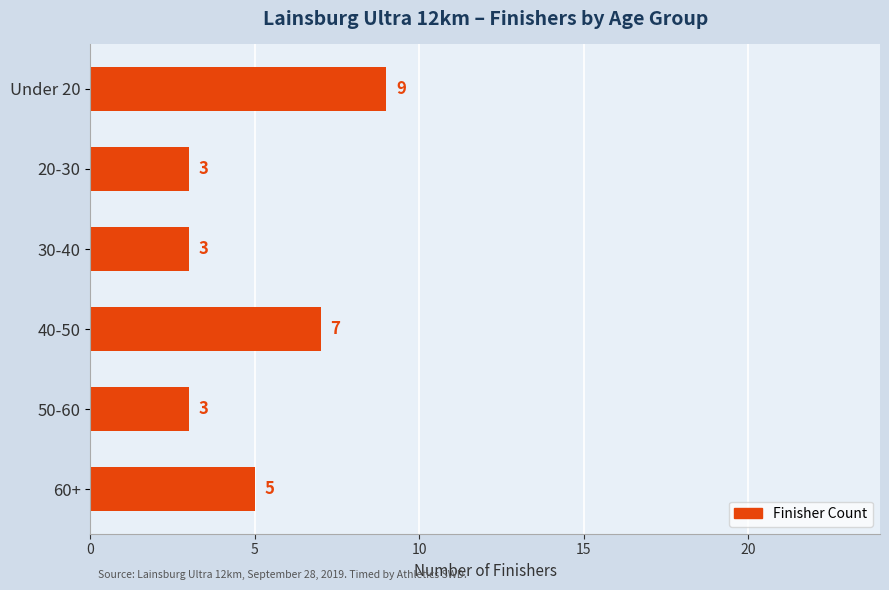

Reading top to bottom, list all the values displayed in this chart.

Under 20=9	20-30=3	30-40=3	40-50=7	50-60=3	60+=5